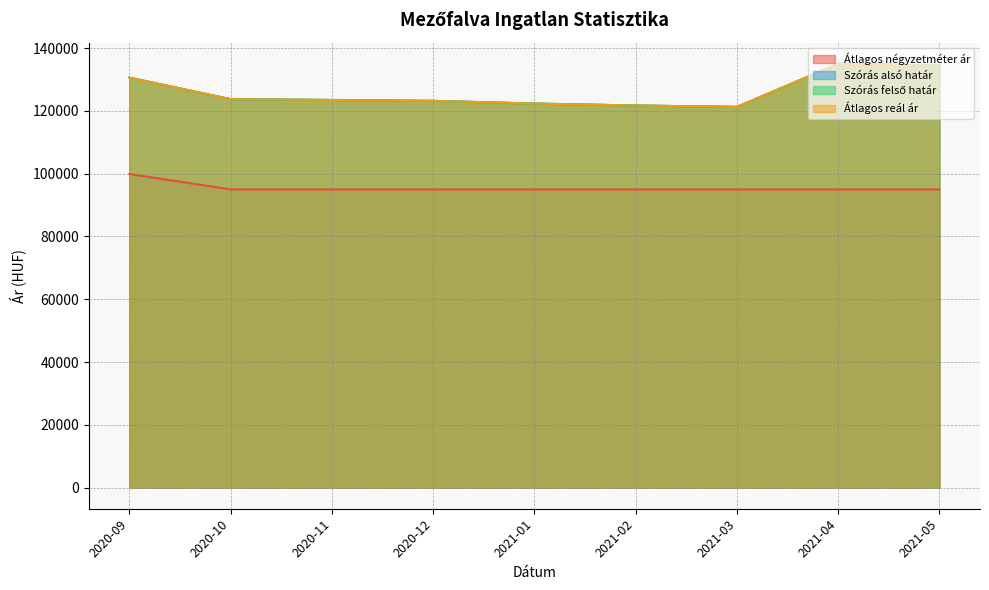

Reading left to right, transcribe all the data shown in this chart.

Átlagos négyzetméter ár: 2020-09=99900	2020-10=95000	2020-11=95000	2020-12=95000	2021-01=95000	2021-02=95000	2021-03=95000	2021-04=95000	2021-05=95000
Szórás alsó határ: 2020-09=130605	2020-10=123747	2020-11=123508	2020-12=123218	2021-01=122356	2021-02=121736	2021-03=121301	2021-04=135041	2021-05=134443
Szórás felső határ: 2020-09=130605	2020-10=123747	2020-11=123508	2020-12=123218	2021-01=122356	2021-02=121736	2021-03=121301	2021-04=135041	2021-05=134443
Átlagos reál ár: 2020-09=130605	2020-10=123747	2020-11=123508	2020-12=123218	2021-01=122356	2021-02=121736	2021-03=121301	2021-04=135041	2021-05=134443